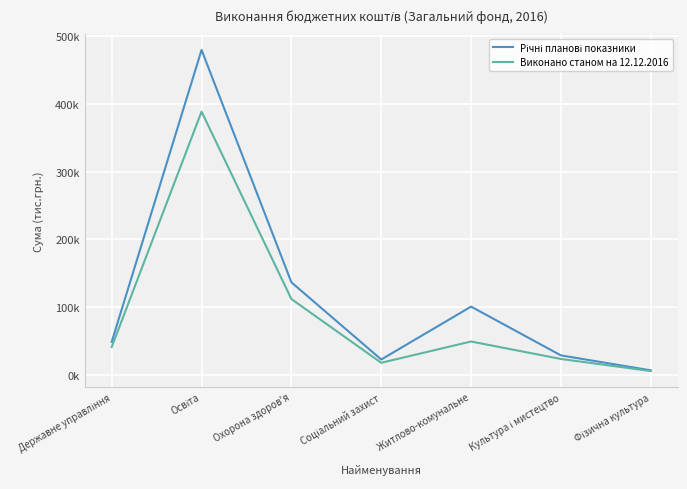

True or false: Виконано станом на 12.12.2016 and Річні планові показники intersect in this chart.

False